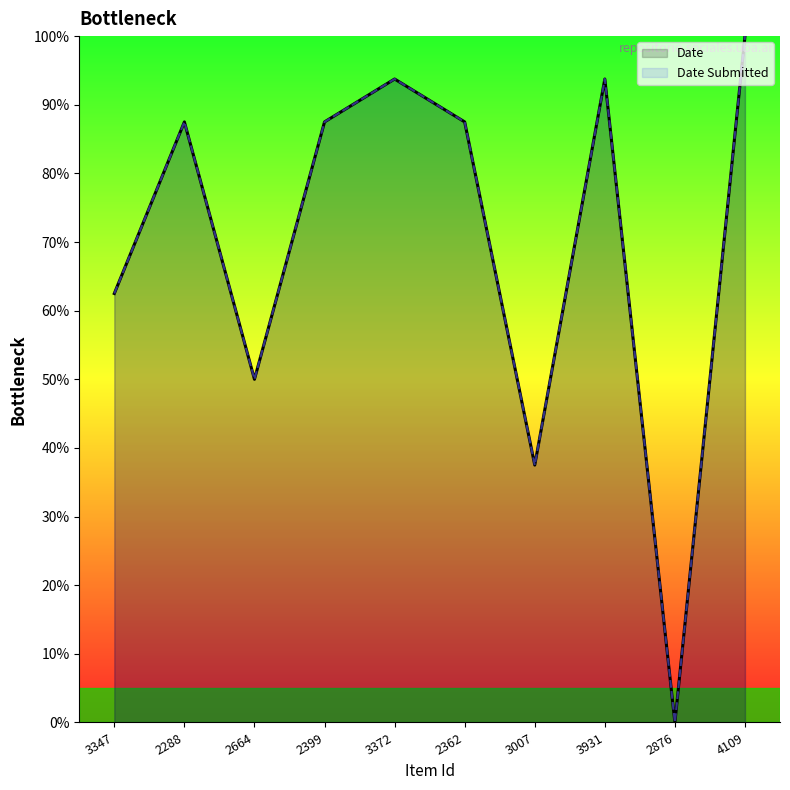

Which series has the largest range (max minus min)?

Date Submitted